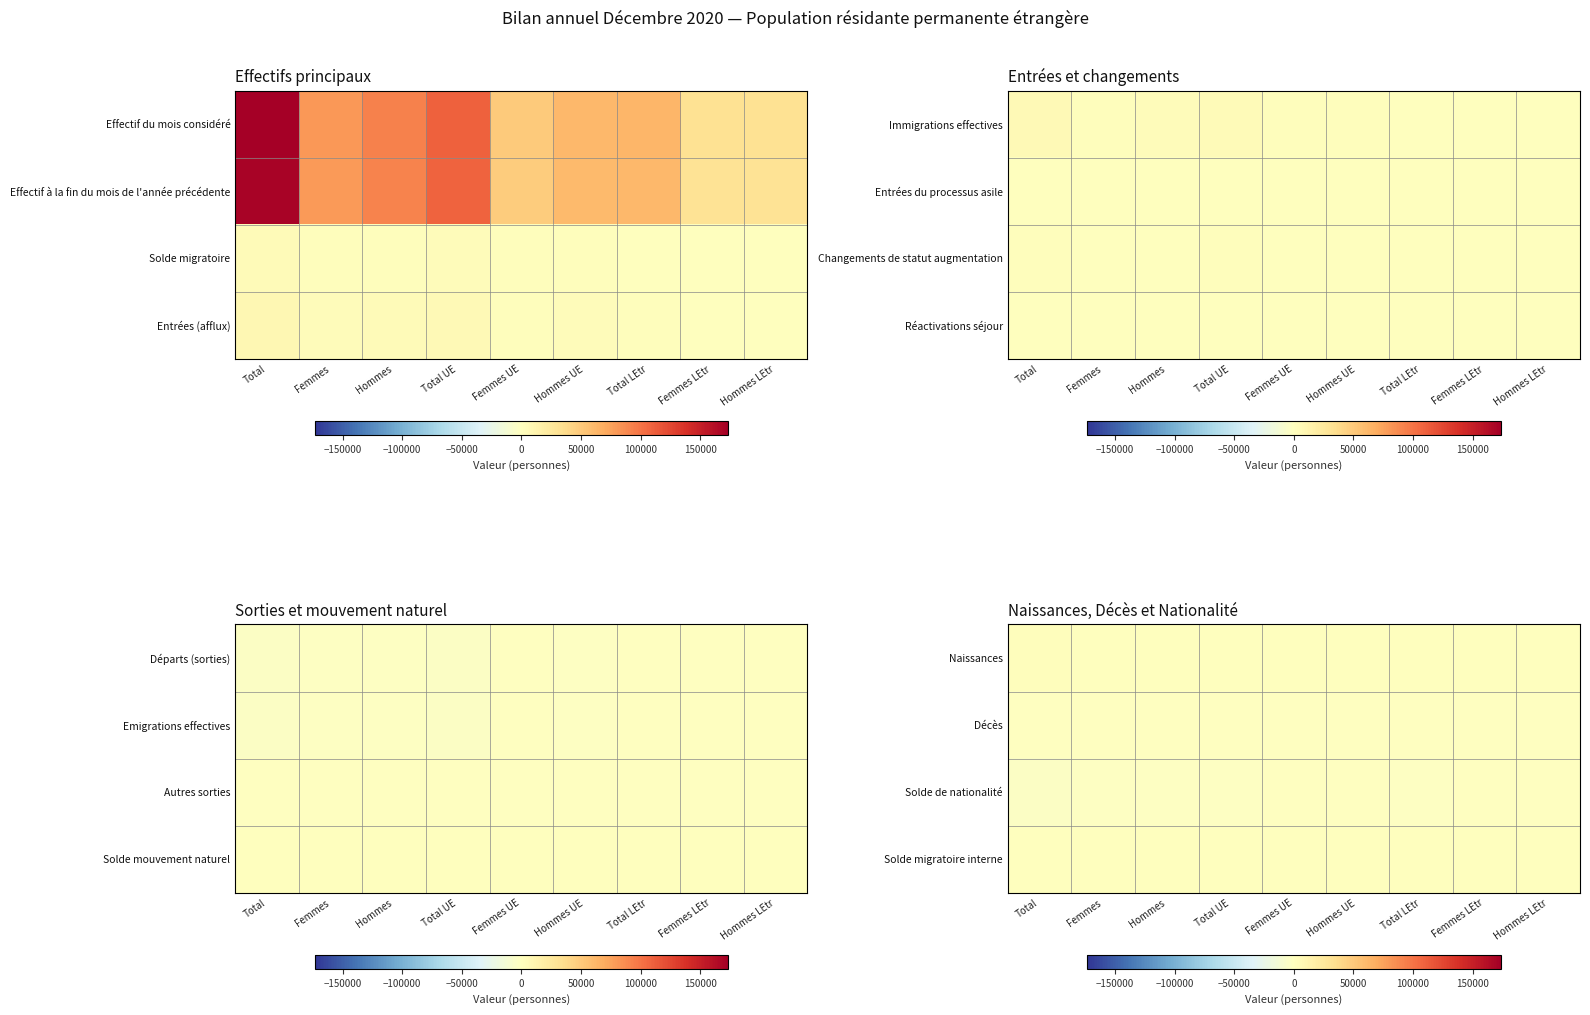

The Solde migratoire interne series shows 396 at Hommes. True or false?

True